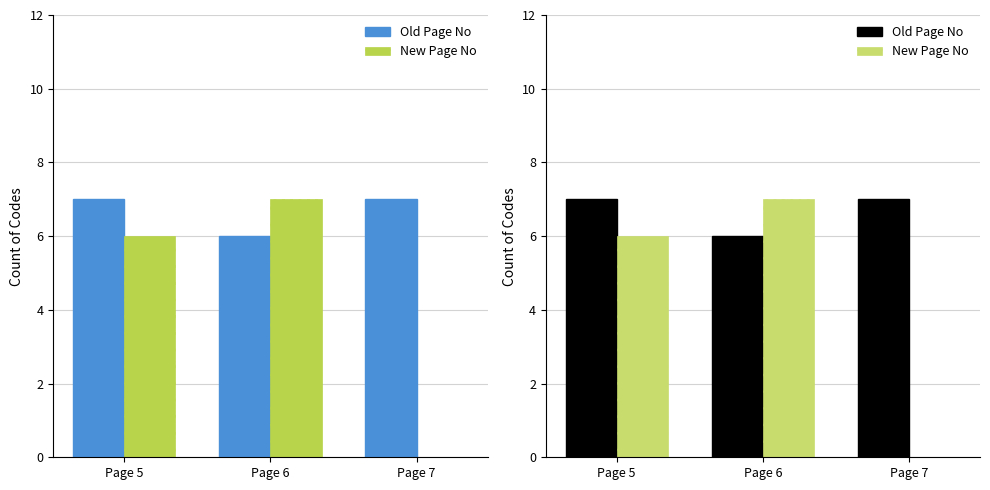

Reading left to right, list all the values displayed in this chart.

Old Page No: Page 5=7	Page 6=6	Page 7=7
New Page No: Page 5=6	Page 6=7	Page 7=0